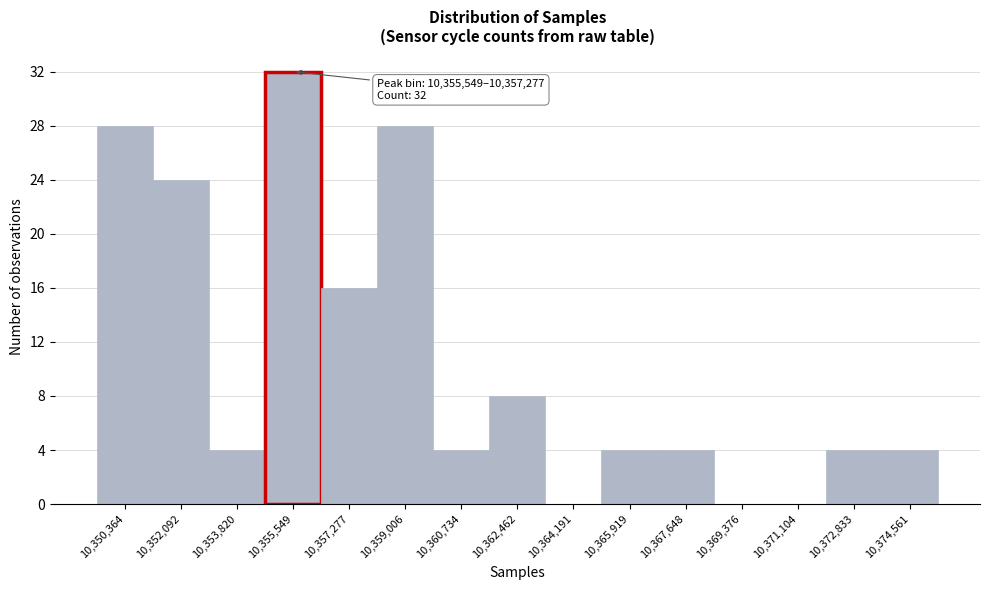

Reading left to right, extract all data points from this chart.

10,350,364=28	10,352,092=24	10,353,820=4	10,355,549=32	10,357,277=16	10,359,006=28	10,360,734=4	10,362,462=8	10,364,191=0	10,365,919=4	10,367,648=4	10,369,376=0	10,371,104=0	10,372,833=4	10,374,561=4